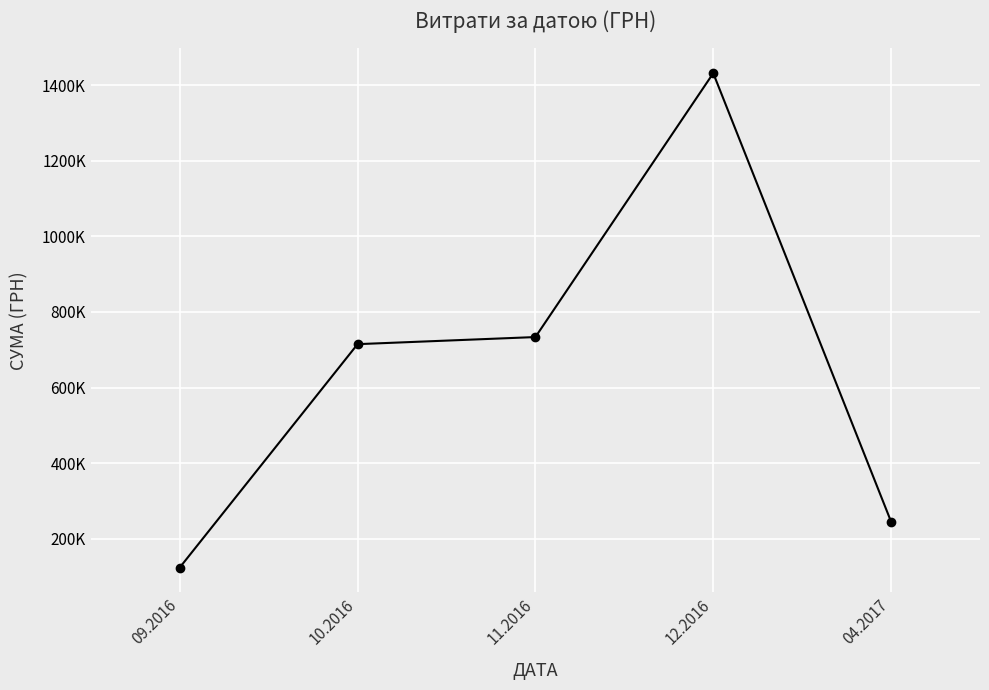

At which label is the value closest to 777813?

11.2016